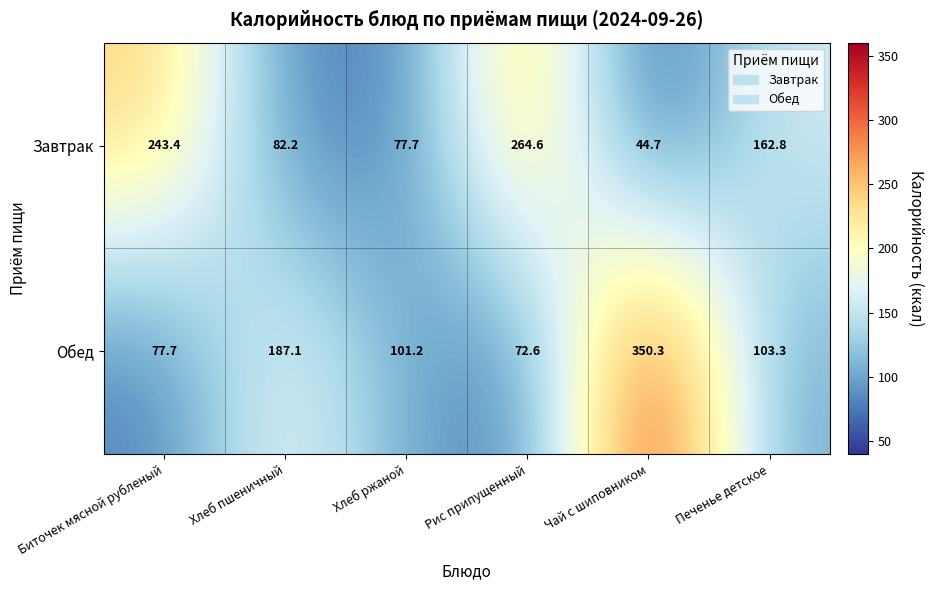

What is the smallest value displayed?

44.7